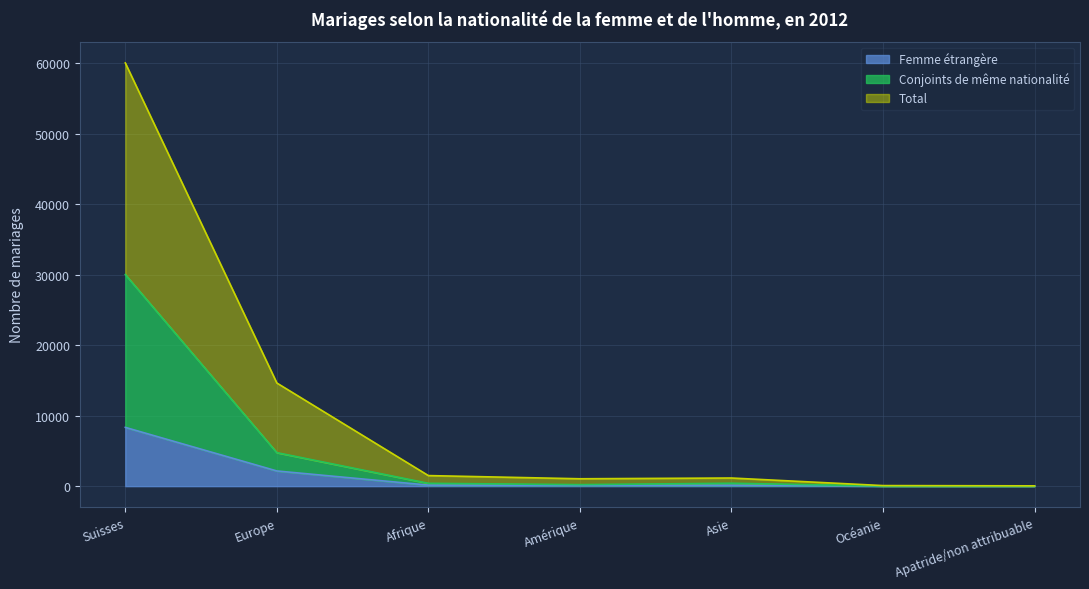

True or false: Conjoints de même nationalité has more than 0 interior local peaks.

True